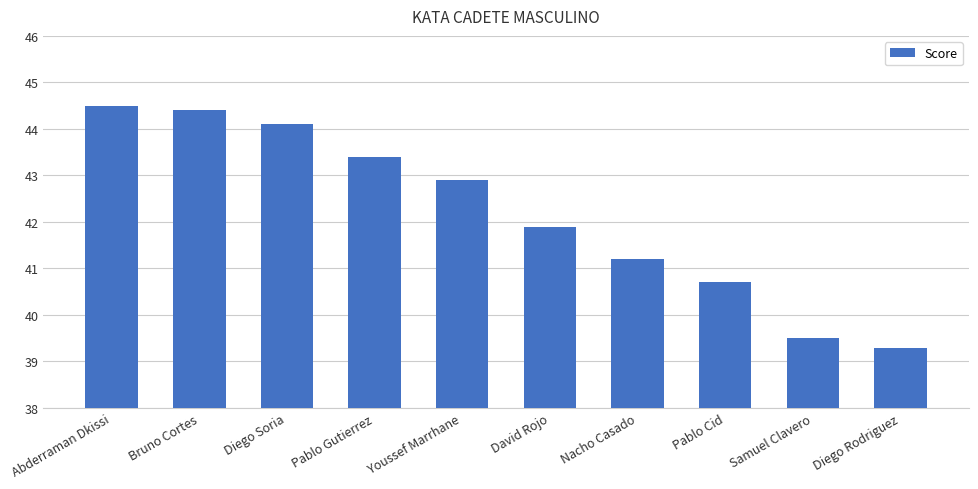

Reading left to right, what are all the values shown in this chart?

Abderraman Dkissi=44.5	Bruno Cortes=44.4	Diego Soria=44.1	Pablo Gutierrez=43.4	Youssef Marrhane=42.9	David Rojo=41.9	Nacho Casado=41.2	Pablo Cid=40.7	Samuel Clavero=39.5	Diego Rodriguez=39.3